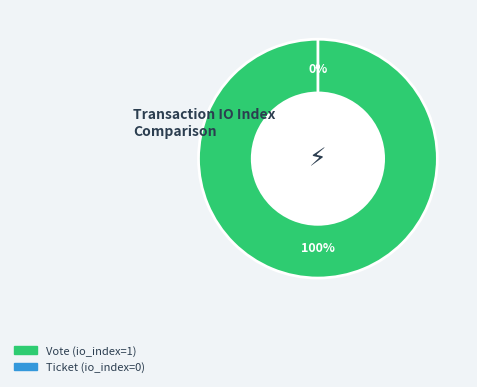

To the nearest percent, what is the difference between the largest and smallest slice percentages?

100%